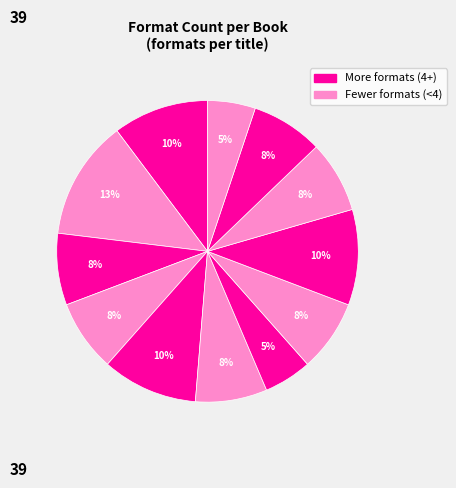

Rank the categories by value from highest to lowest.

Blended, Stuntboy, in the Meantime, Learning to Breathe, Half a World Away, Everything I Know About You, Lifeboat 12, Cyclone, Binny in Secret, Fly Away, Anything But Typical, In Your Hands, Hot Air